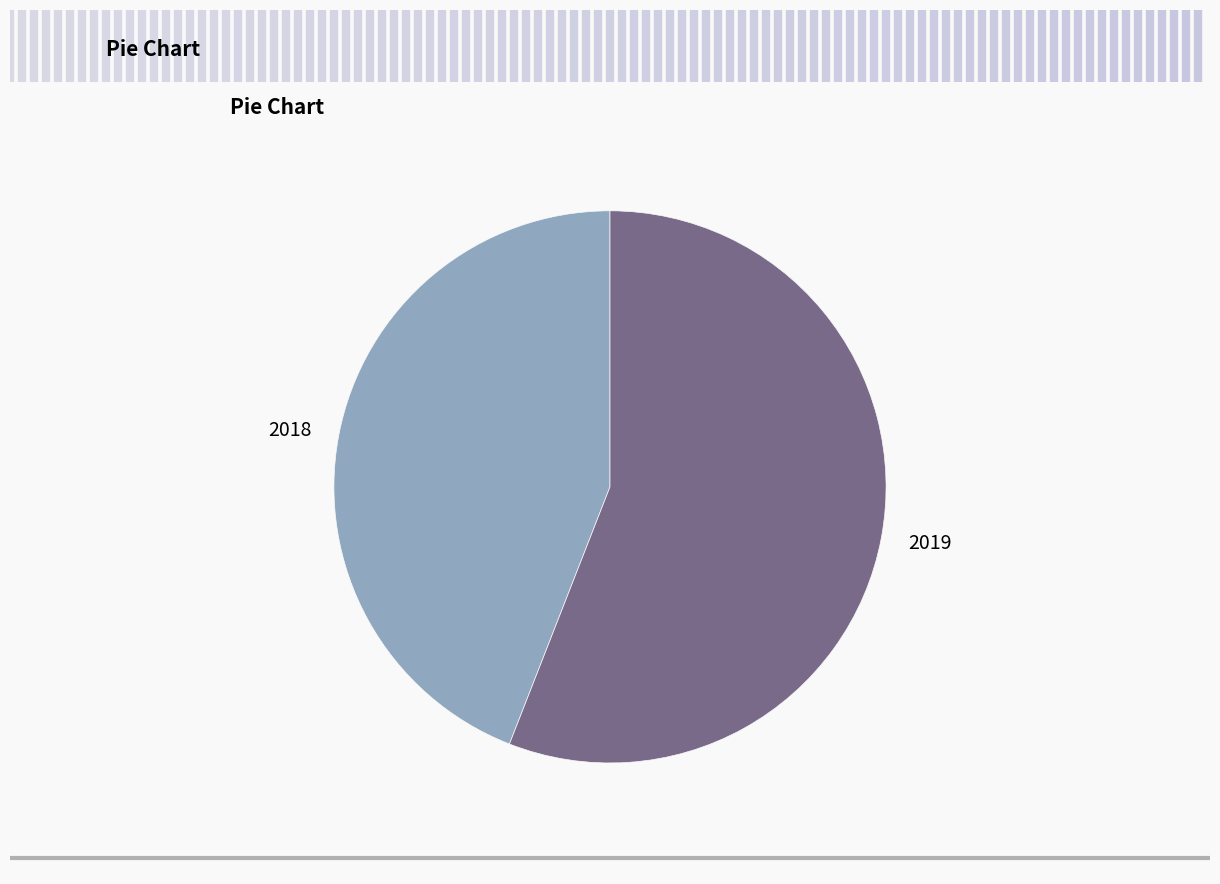

Which has a higher value, 2018 or 2019?

2019